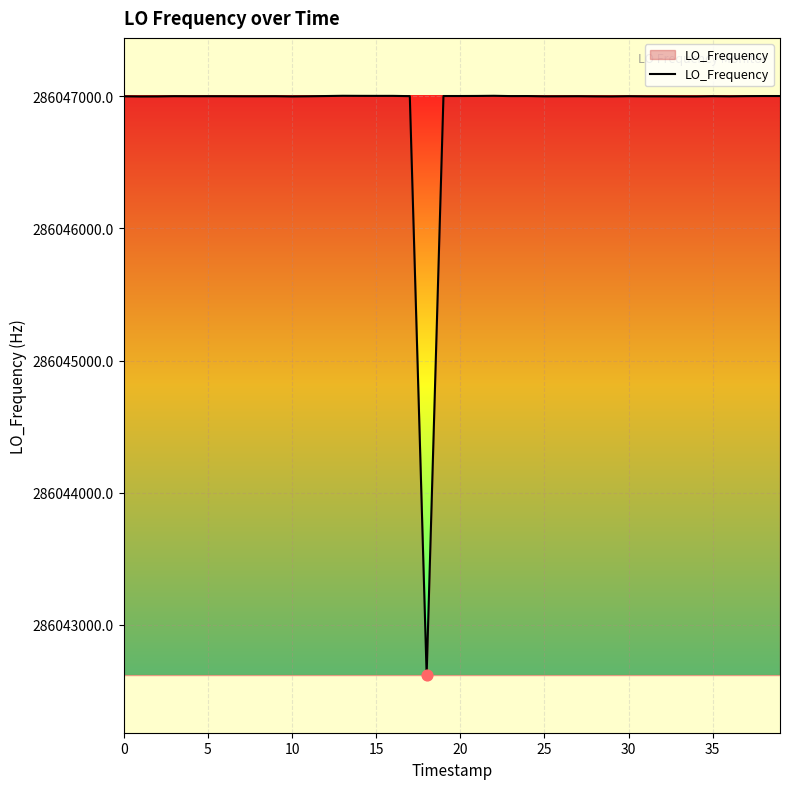

What is the greatest value displayed?

286047002.4